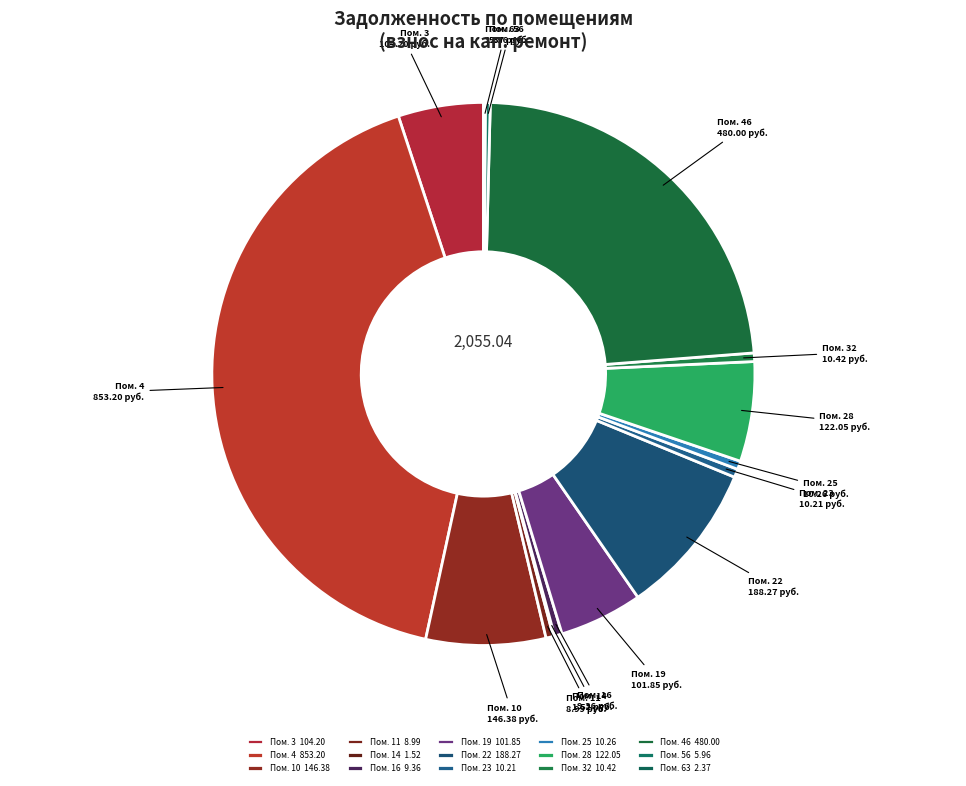

Combined, do Пом. 32 and Пом. 19 account for over 50%?

No